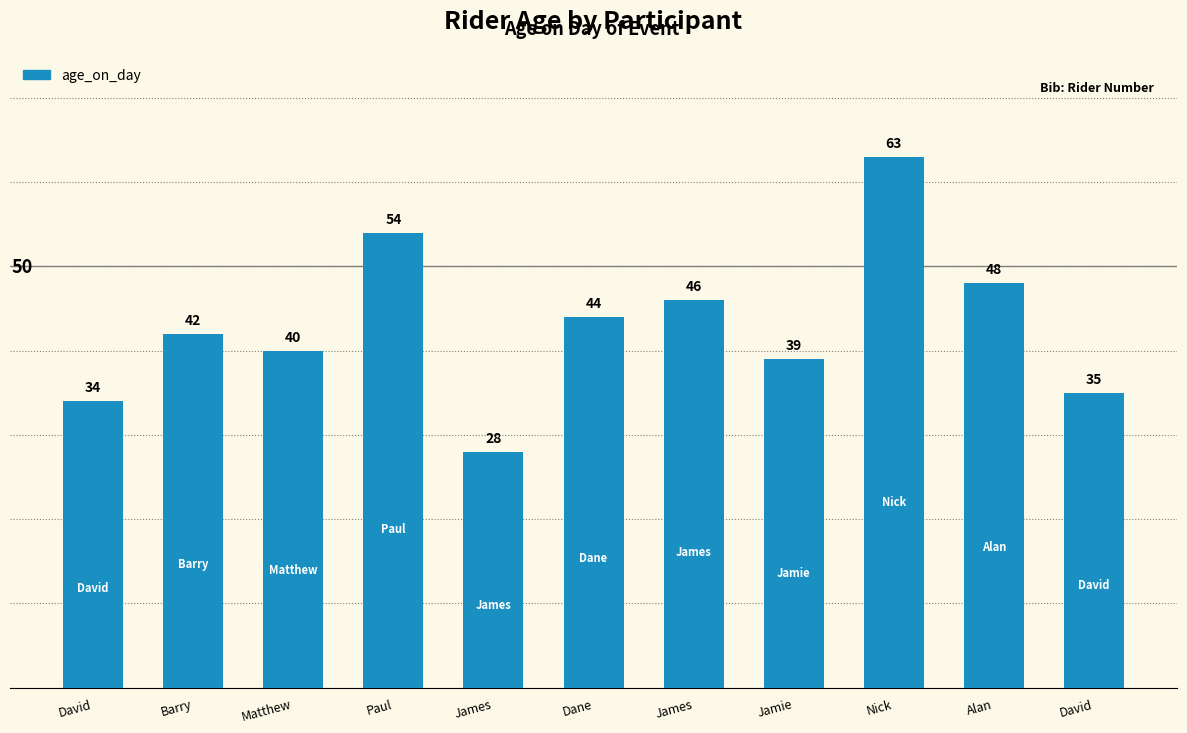

Are the bars horizontal?

No